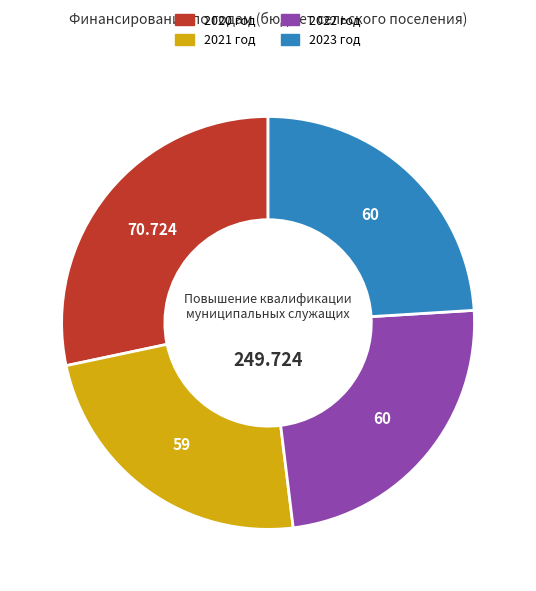

Does 2023 год account for over 50% of the chart?

No